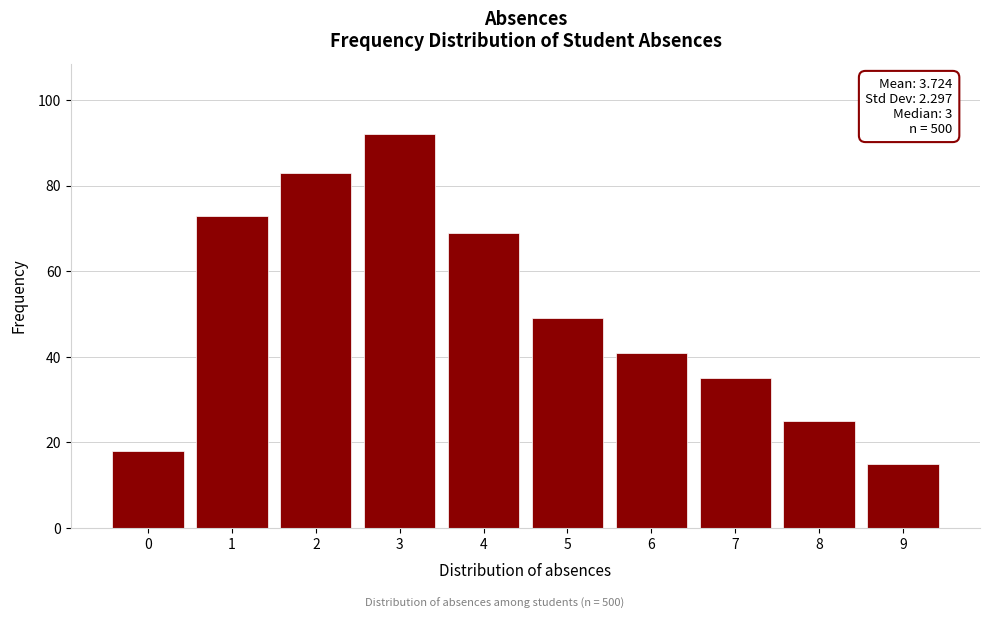

Reading right to left, what are all the values shown in this chart?

9=15	8=25	7=35	6=41	5=49	4=69	3=92	2=83	1=73	0=18